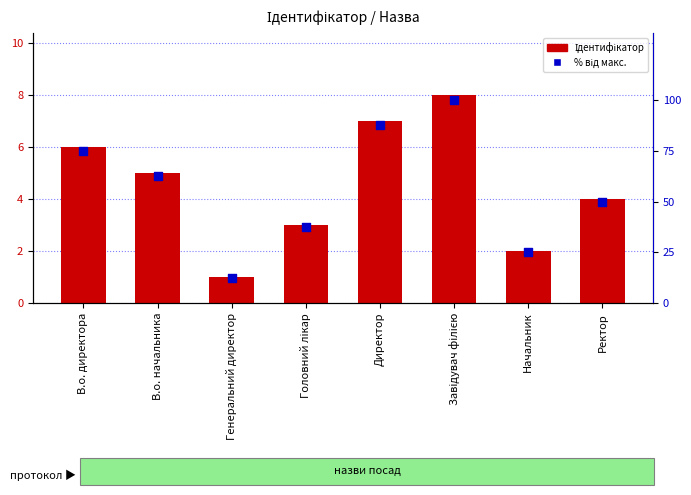

Which series contains the highest Y value?

% від макс.